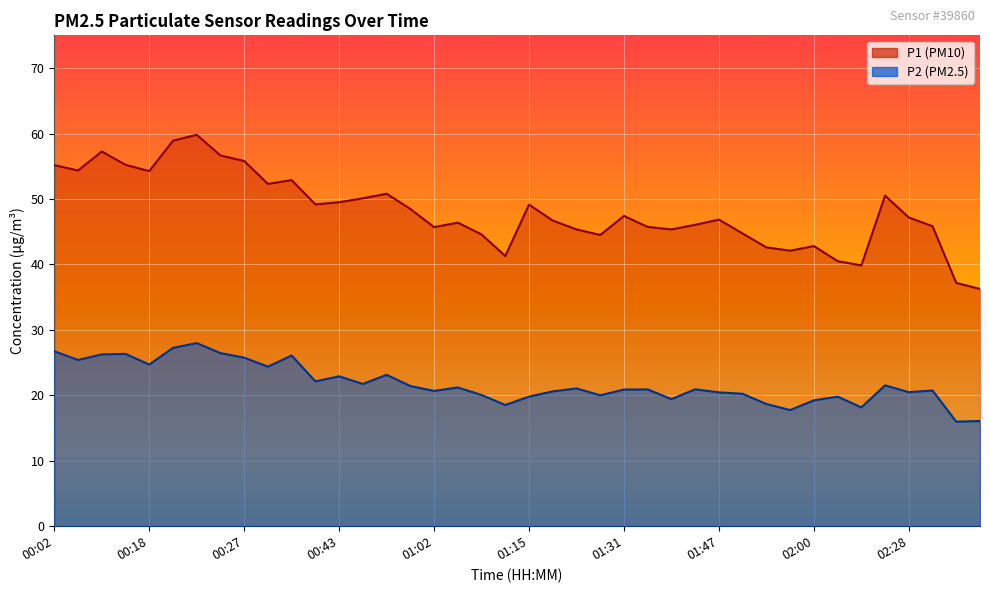

At which label is P2 closest to 21?

01:23